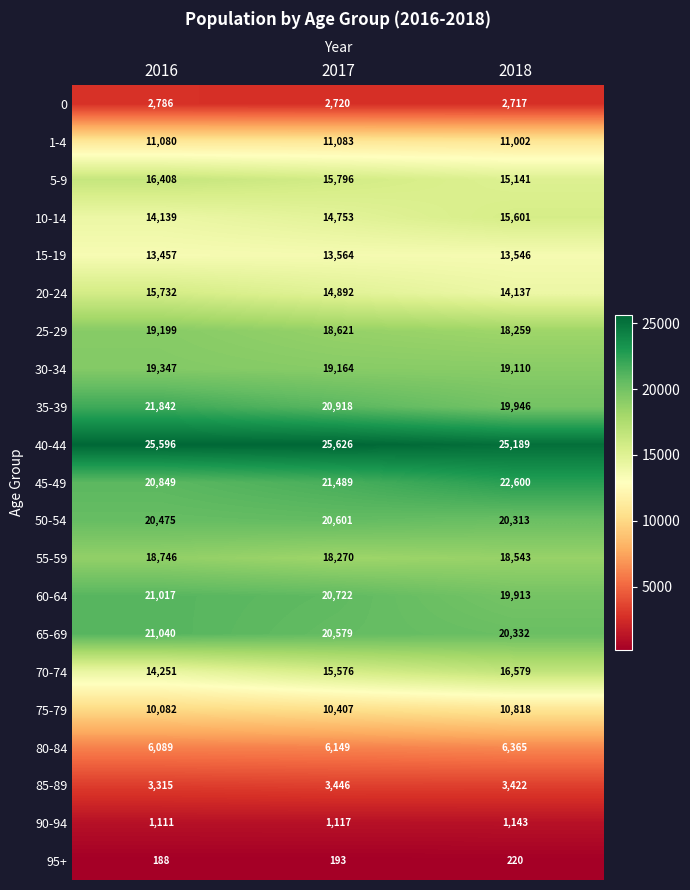

The 5-9 series shows 15796 at 2017. True or false?

True